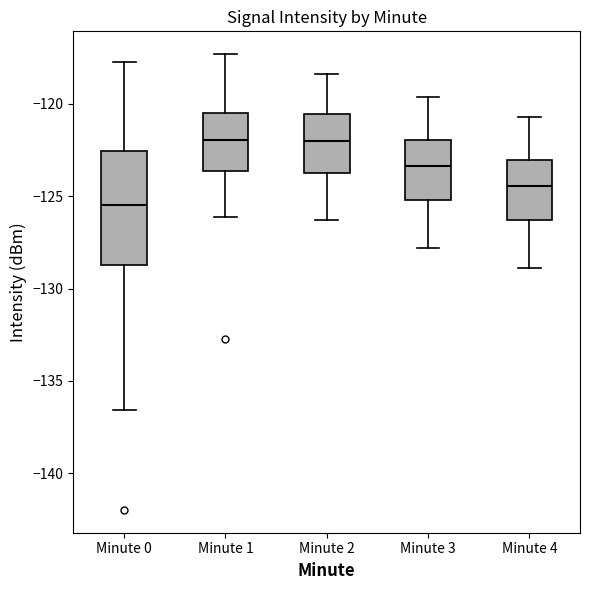

Reading left to right, read every box against the y-axis: the position of its median line, the range the box covers, and the ends of its whiskers. The values are not printed on the chart, so give them approximately, as read against the axis.

Minute 0: median -125.5, box -128.5 to -122.5, whiskers -136.5 to -117.5
Minute 1: median -122.0, box -123.5 to -120.5, whiskers -126.0 to -117.5
Minute 2: median -122.0, box -123.5 to -120.5, whiskers -126.5 to -118.5
Minute 3: median -123.5, box -125.0 to -122.0, whiskers -128.0 to -119.5
Minute 4: median -124.5, box -126.5 to -123.0, whiskers -129.0 to -120.5